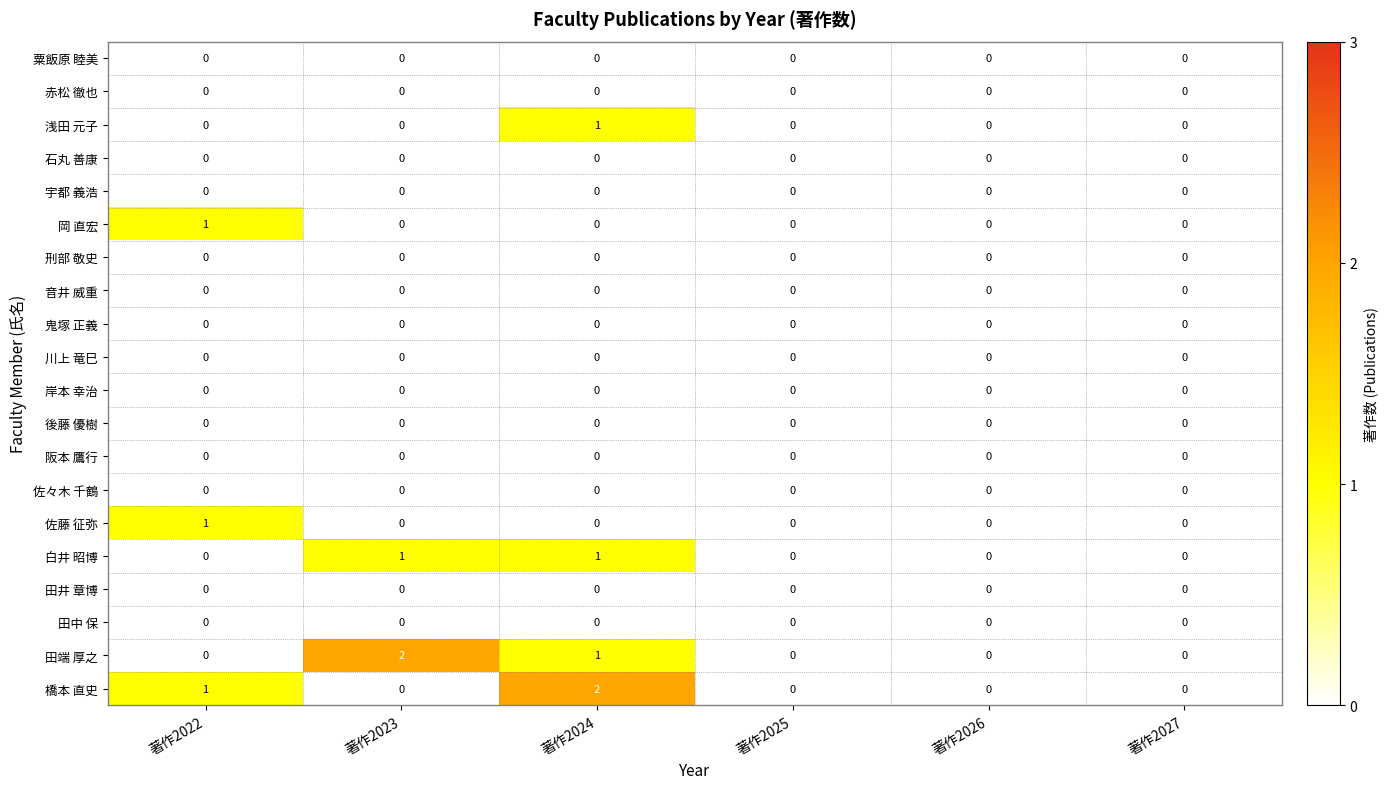

Between 著作2024 and 著作2027, which series saw the biggest shift?

橋本 直史